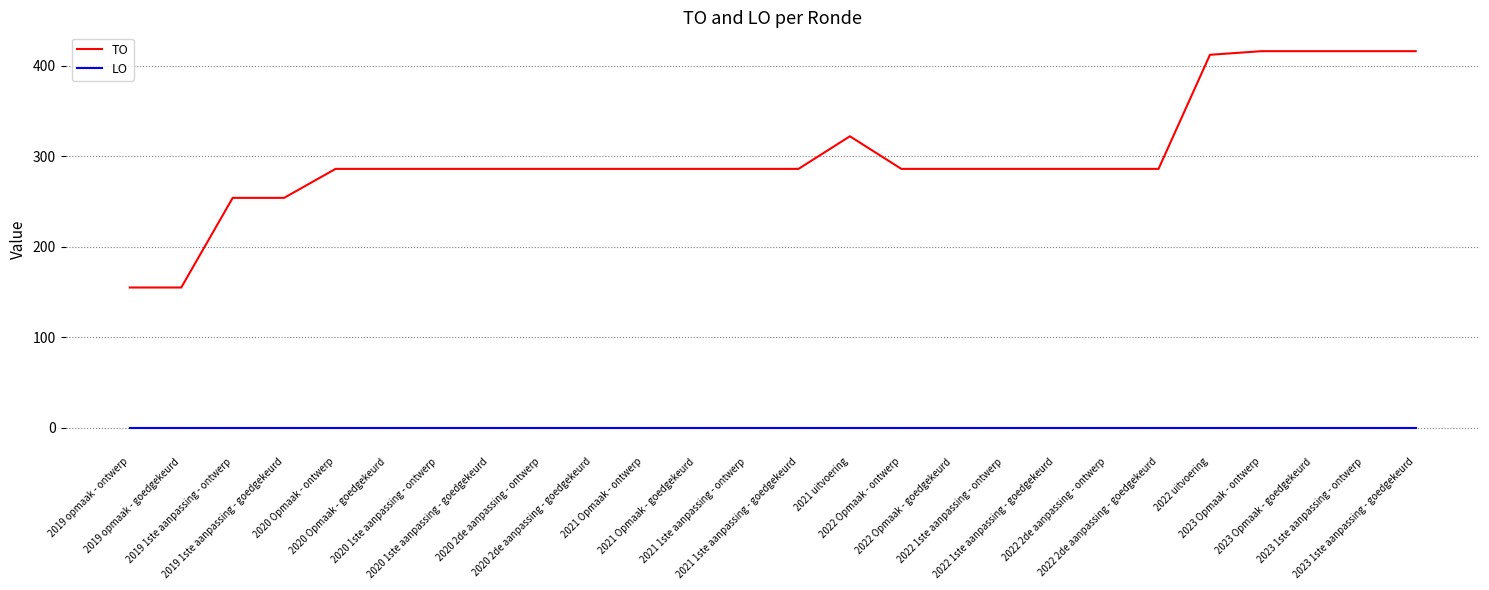

Which series has the widest spread of values?

TO